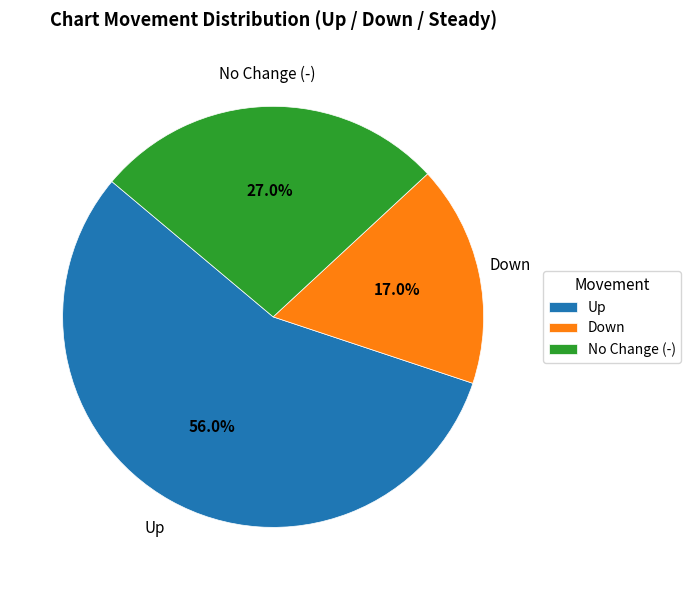

Between Down and No Change (-), which is larger?

No Change (-)